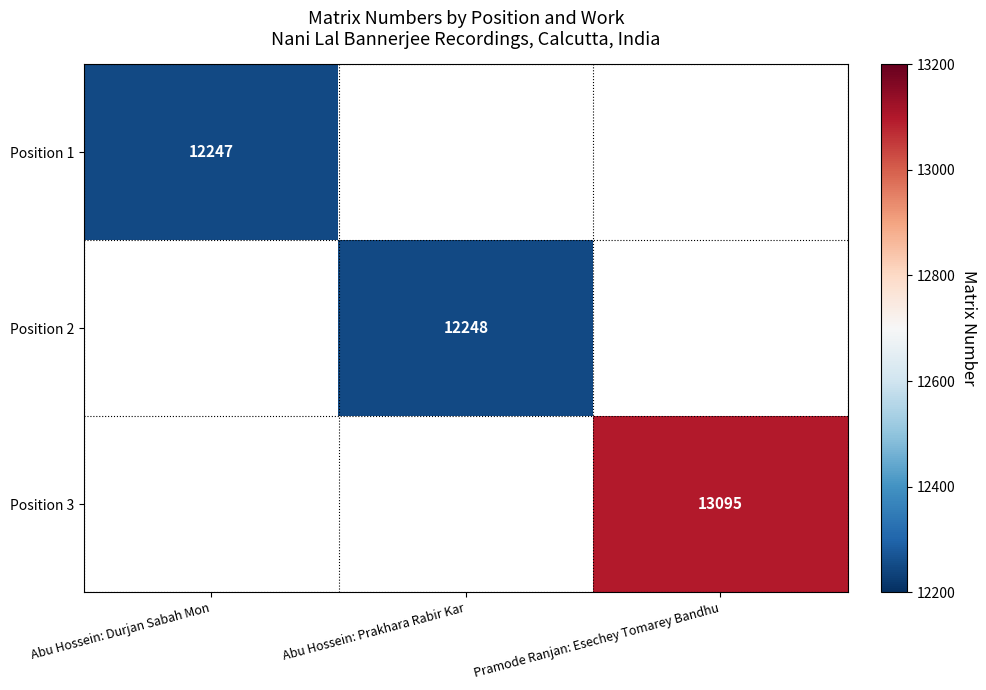

Count the number of categories in the chart.

3